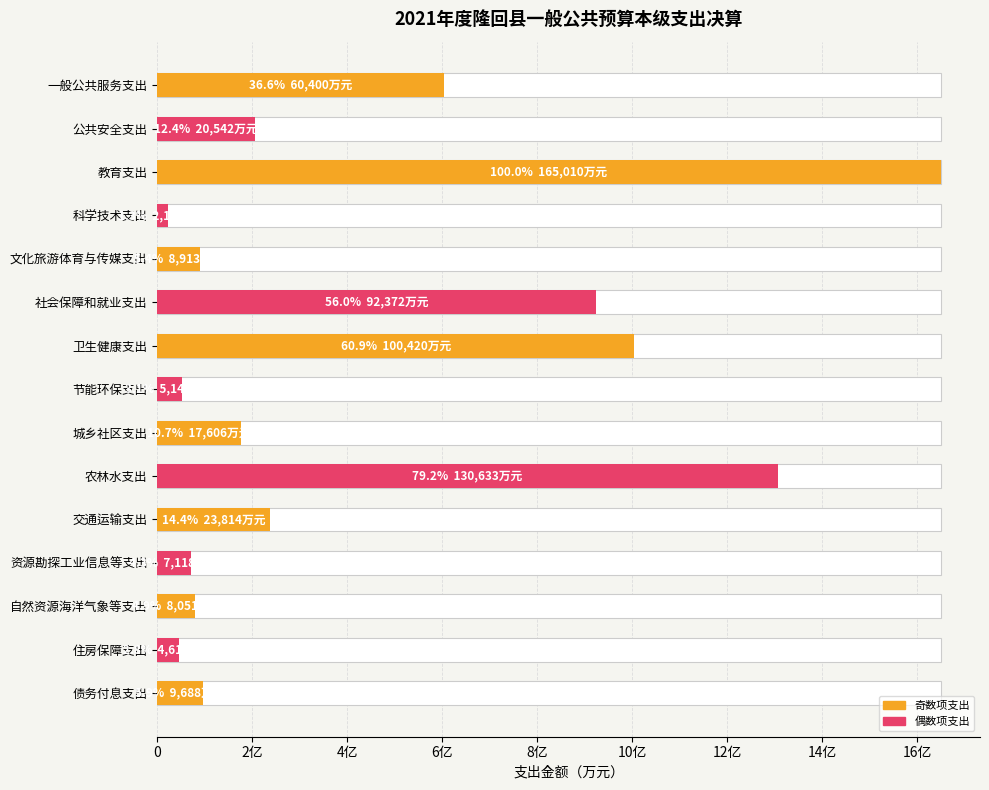

The value at 债务付息支出 is 4751. True or false?

False